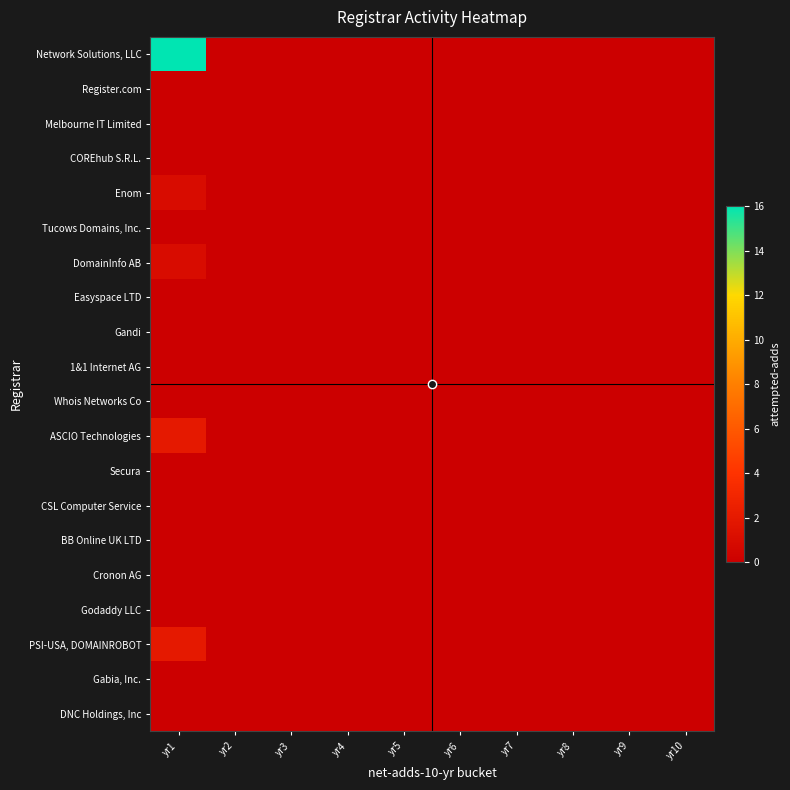

At which category is the sum across all series the highest?

yr1